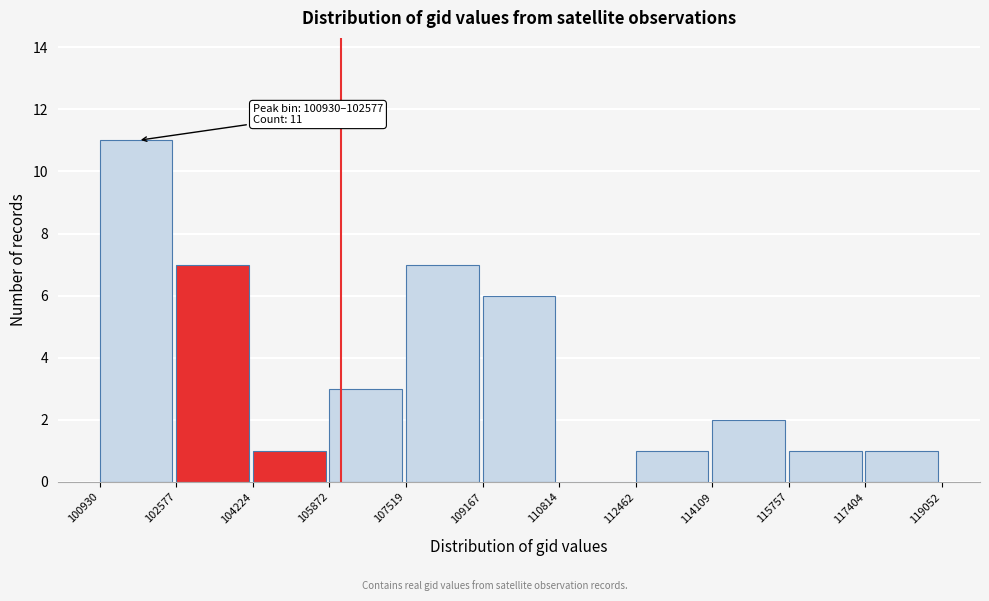

Over which range of the x-axis is the bar tallest?

100930 to 102577